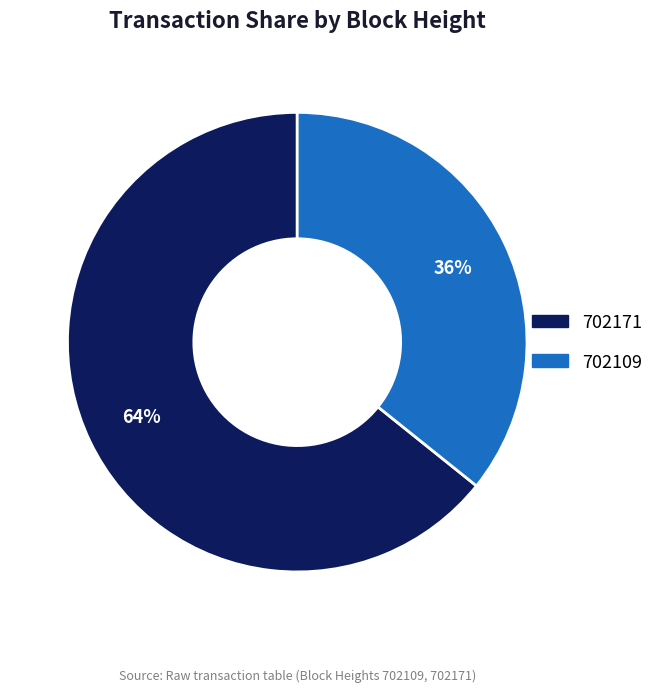

Approximately how many times larger is the value at 702109 compared to 702171?

0.6